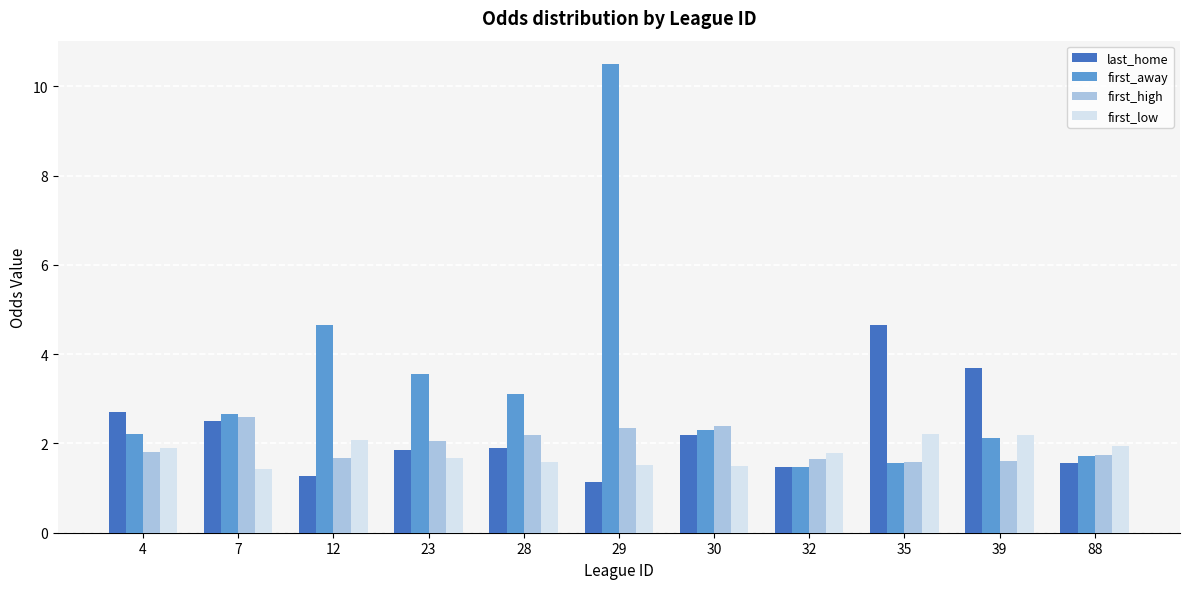

What is the spread (max minus min) of values at 32?

0.3